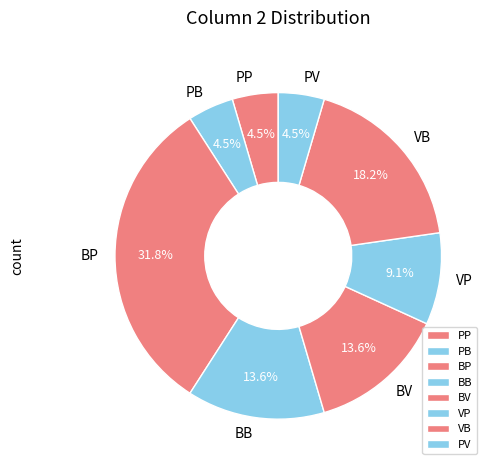

Does BP represent more than half of the total?

No